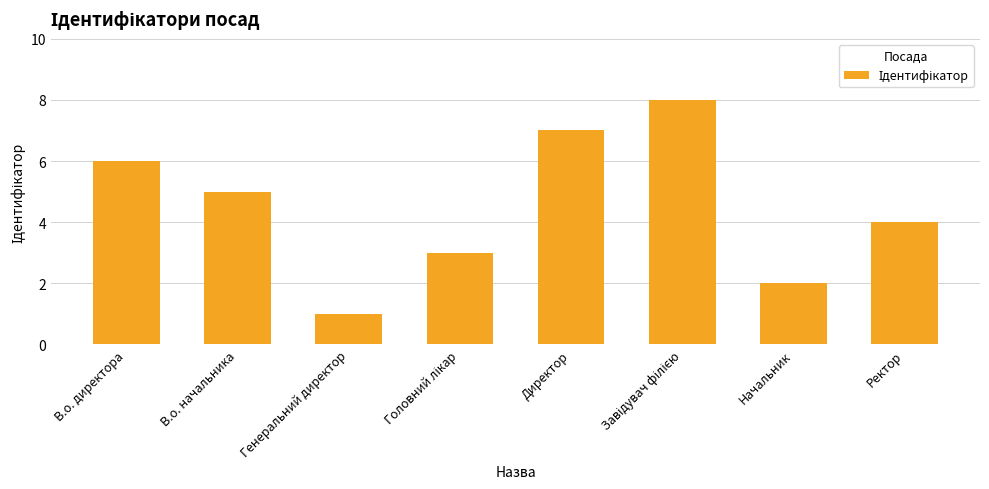

Which category has the lowest value across all series?

Генеральний директор